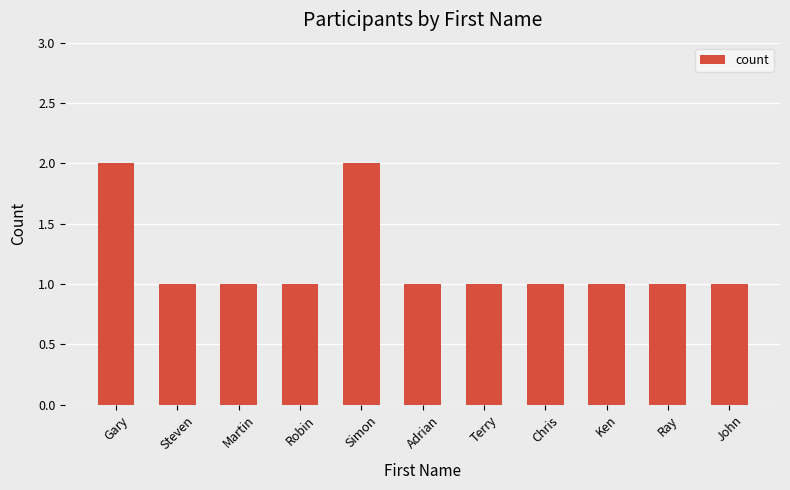

What is the greatest value displayed?

2